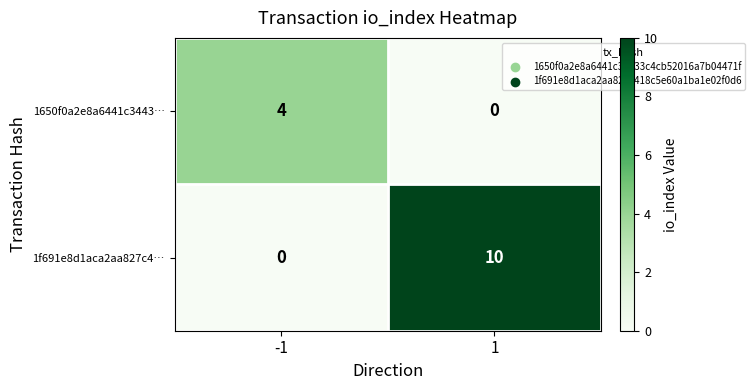

What is the difference between the 1650f0a2e8a6441c3443… values at -1 and 1?

4